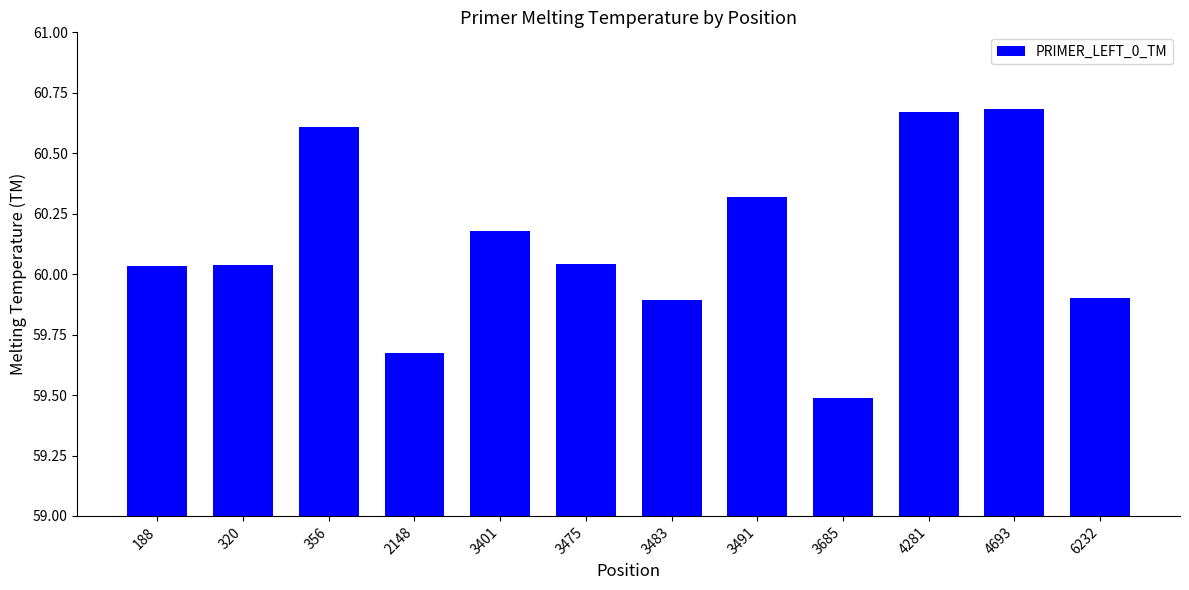

Count the number of categories in the chart.

12